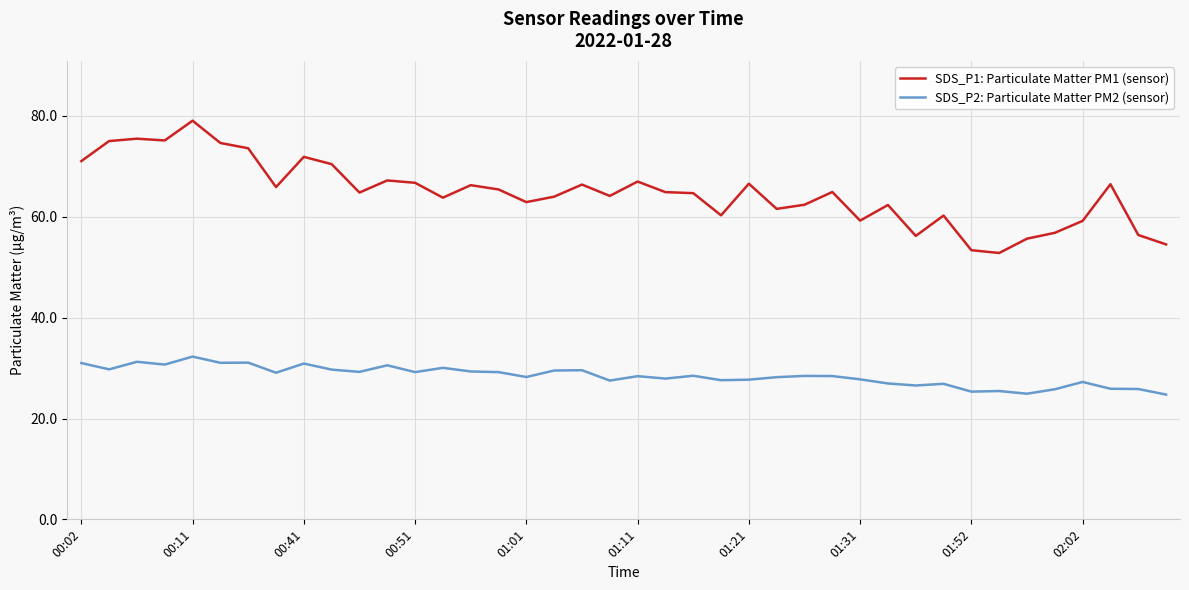

List the series in order of their overall mean, highest first.

SDS_P1: Particulate Matter PM1 (sensor), SDS_P2: Particulate Matter PM2 (sensor)